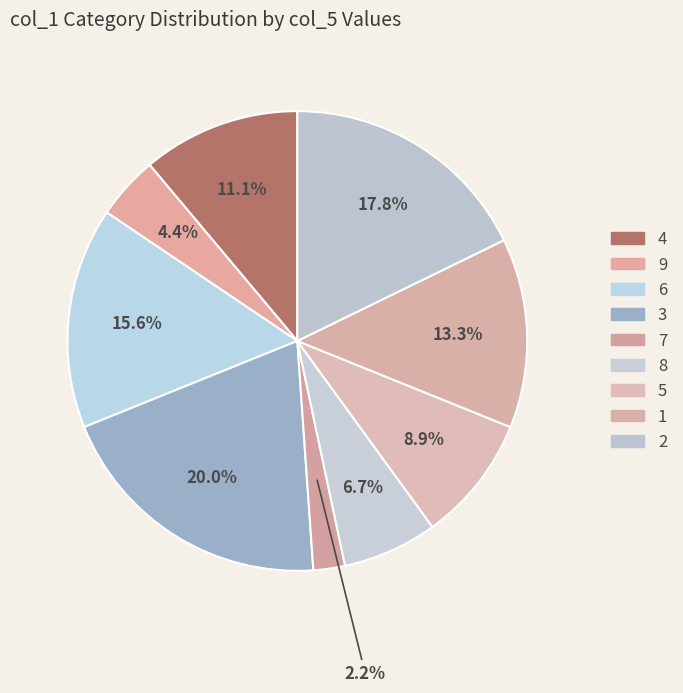

Does any single category account for the majority?

No